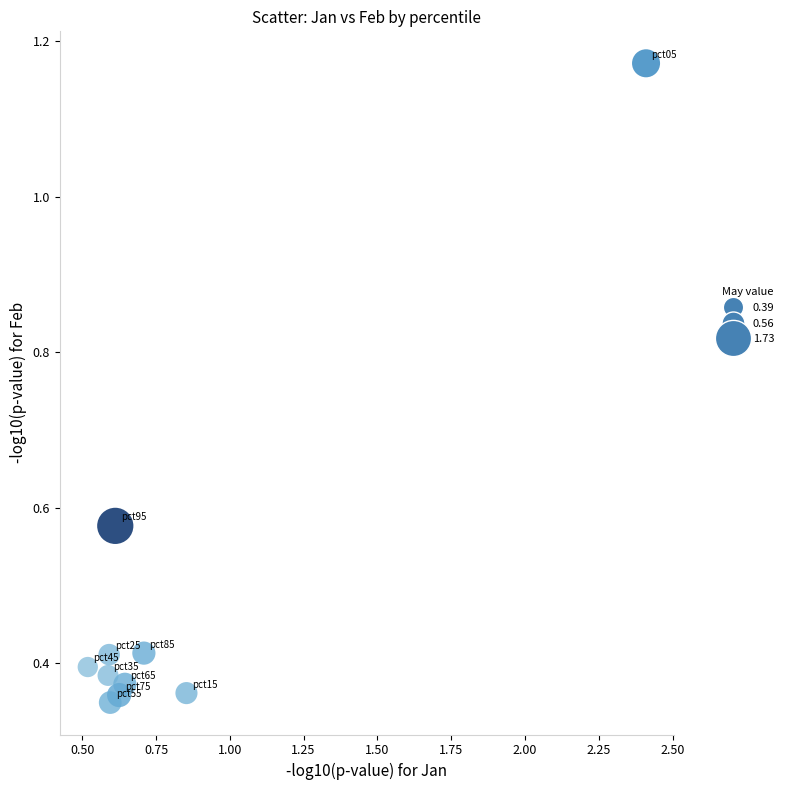

What is the average X value?

0.8